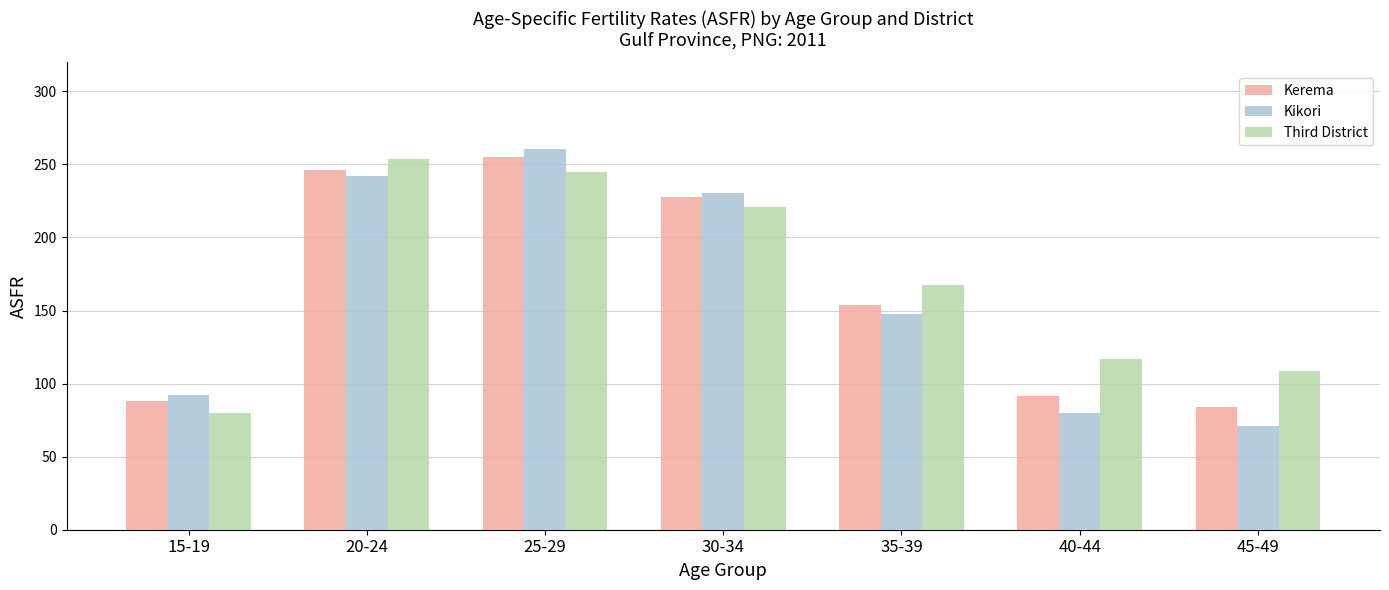

How many values in the Third District series are below 167?

3